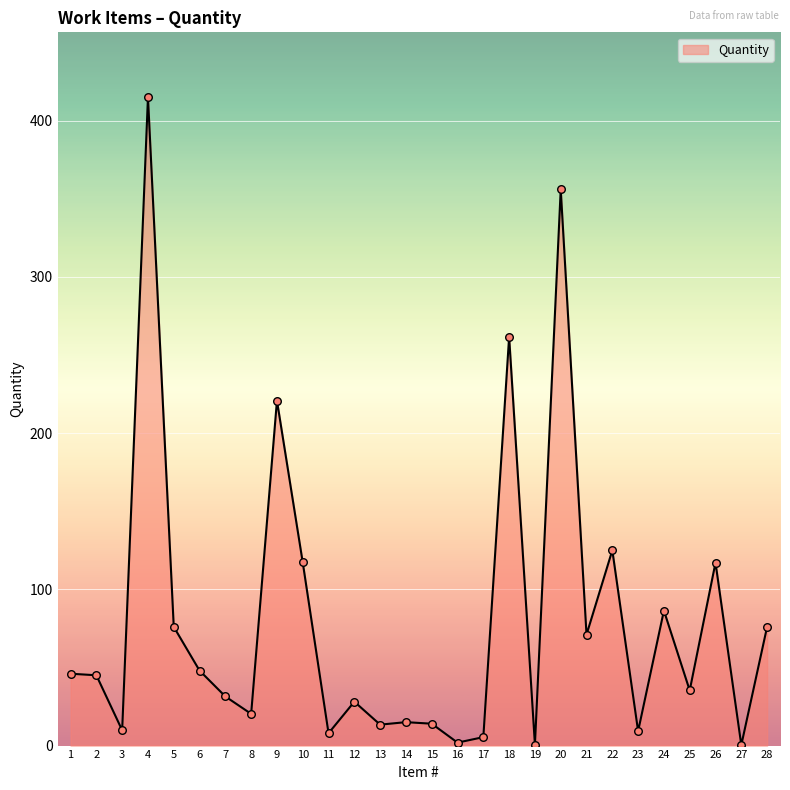

What is the change in value from 7 to 17?

-26.0